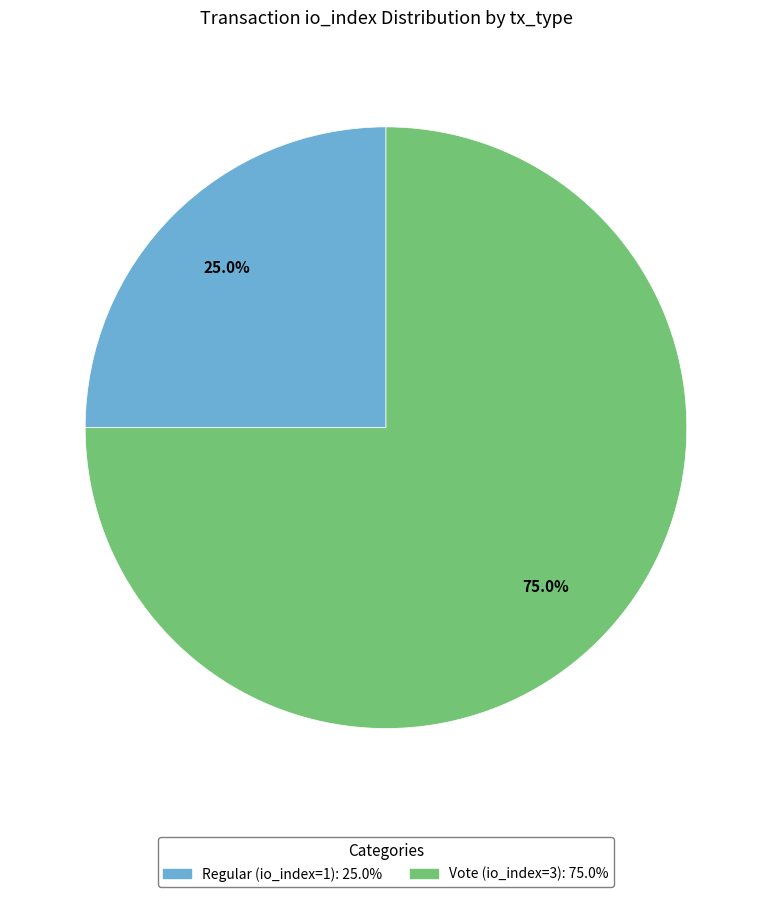

Rank the categories by value from highest to lowest.

Vote (io_index=3), Regular (io_index=1)